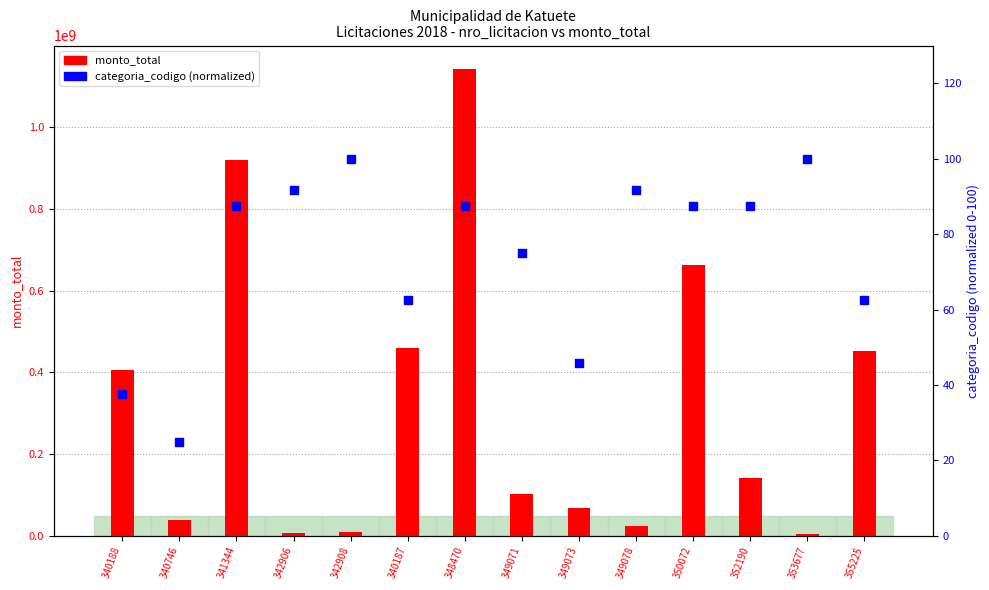

Which series reaches the minimum Y coordinate?

categoria_codigo (normalized)